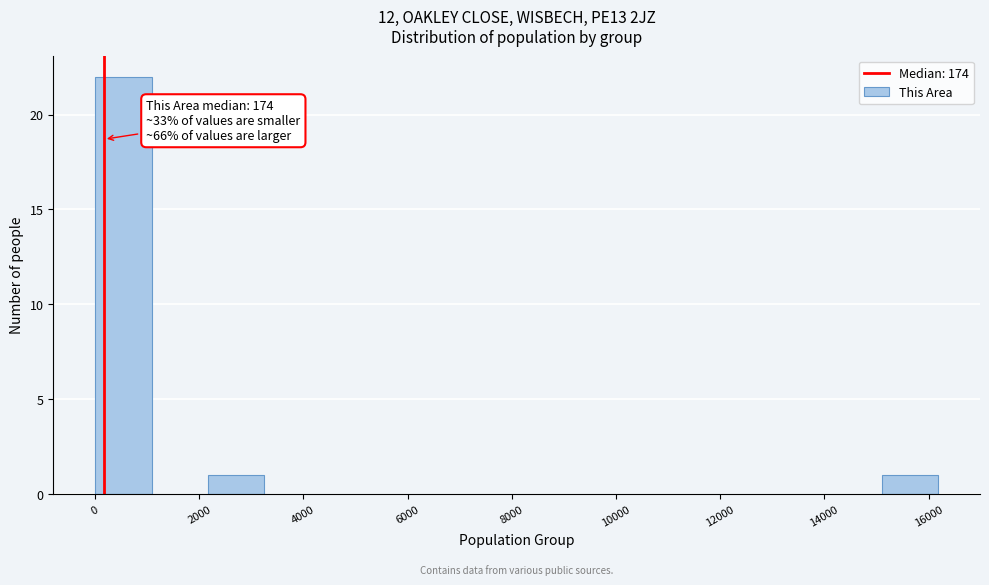

Over which range of the x-axis is the bar tallest?

0 to 1000